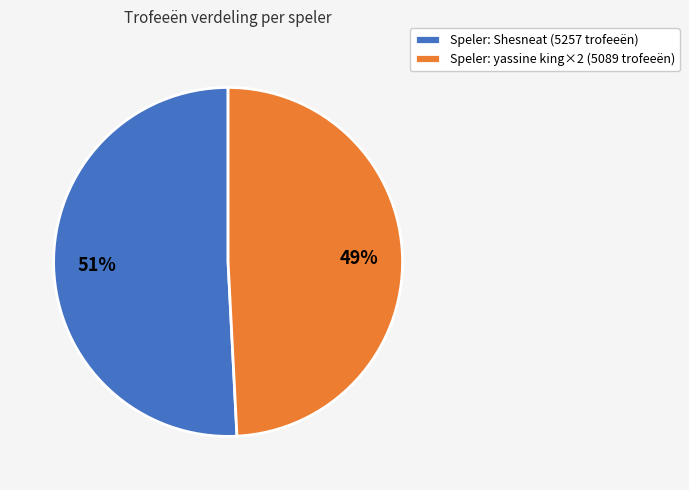

Is there a majority slice in this chart?

Yes